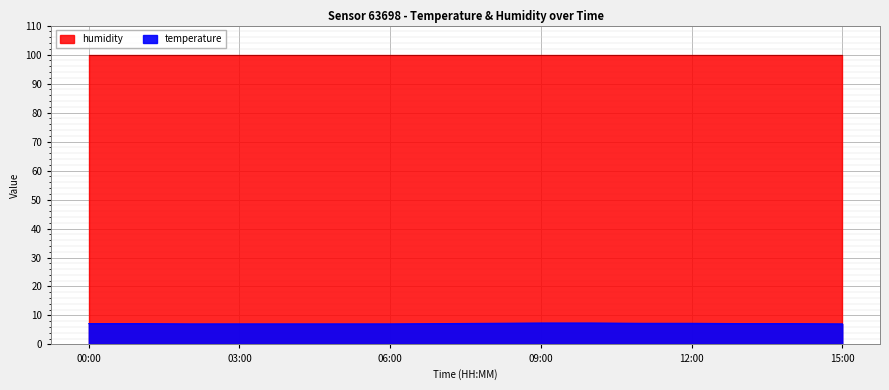

What position from the left is 02:00?

3